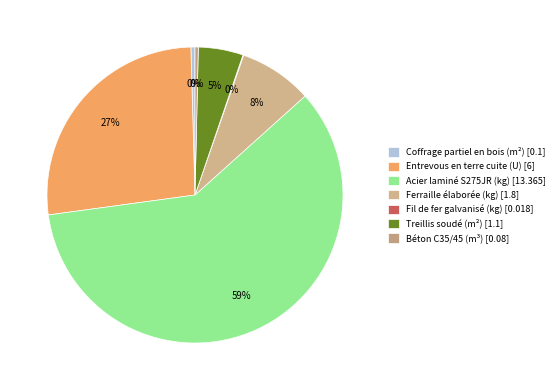

What is the total percentage of Treillis soudé (m²) and Coffrage partiel en bois (m²)?

5.3%